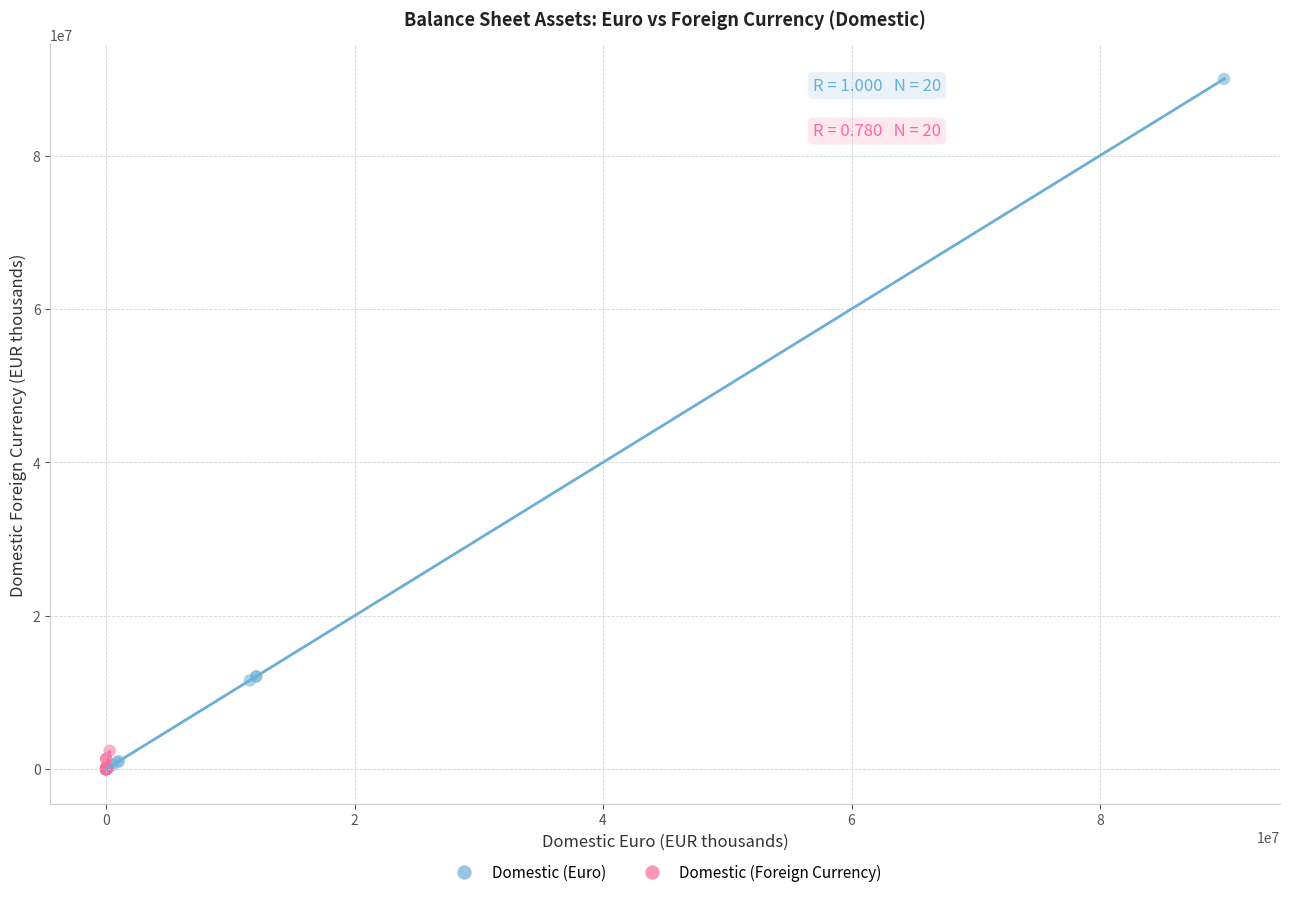

Which series has the widest spread of Y values?

Domestic (Euro)